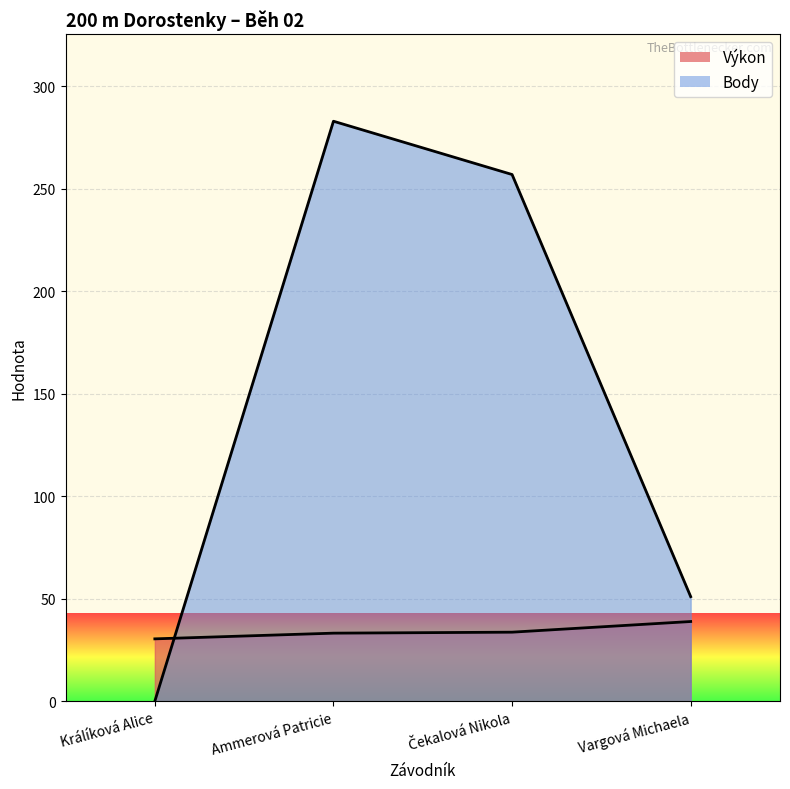

Is it true that Body equals 257.0 at Čekalová Nikola?

True